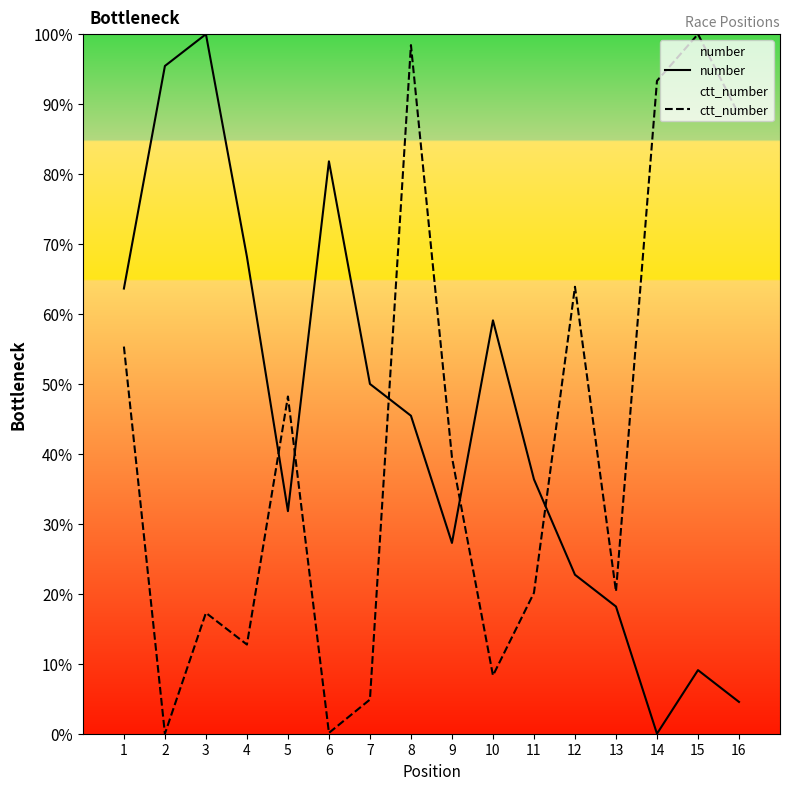

Where do number and ctt_number first cross each other?

4 and 5